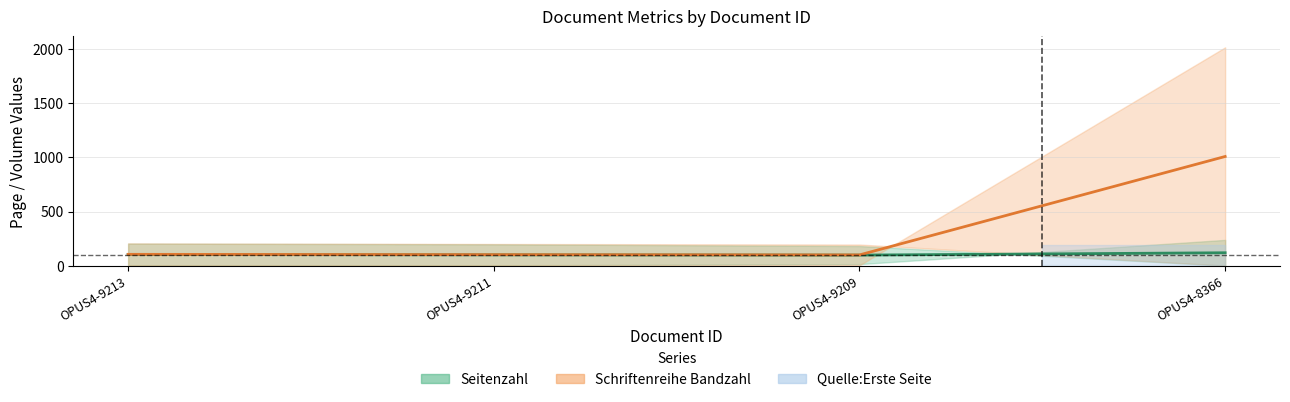

Which series has the largest range (max minus min)?

Schriftenreihe Bandzahl